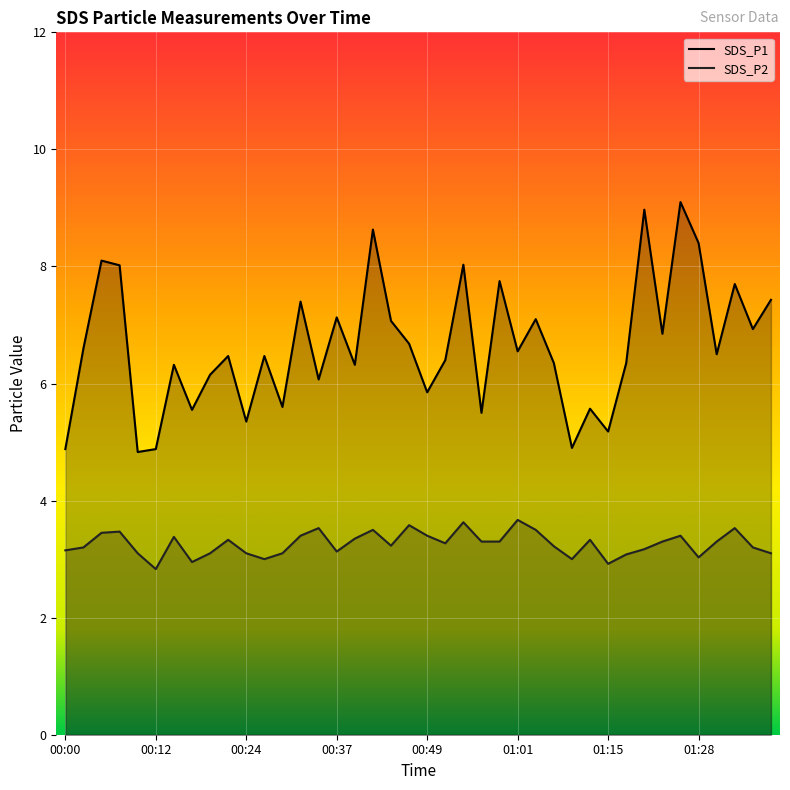

What value does the SDS_P2 series have at 00:49?

3.4